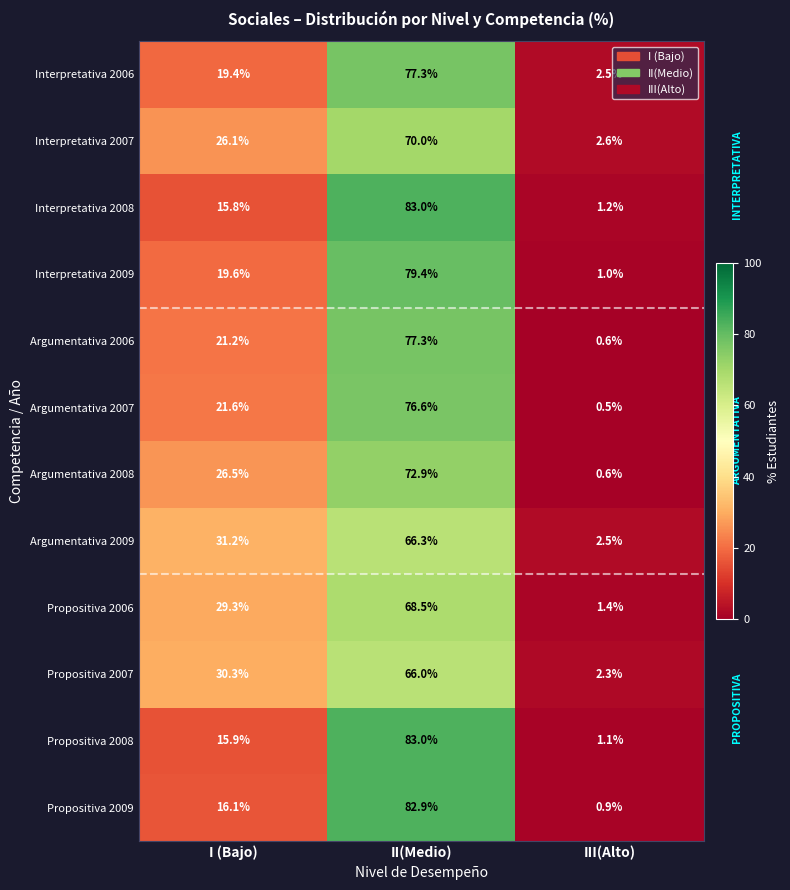

What is the average value of the Interpretativa 2006 series?

33.1